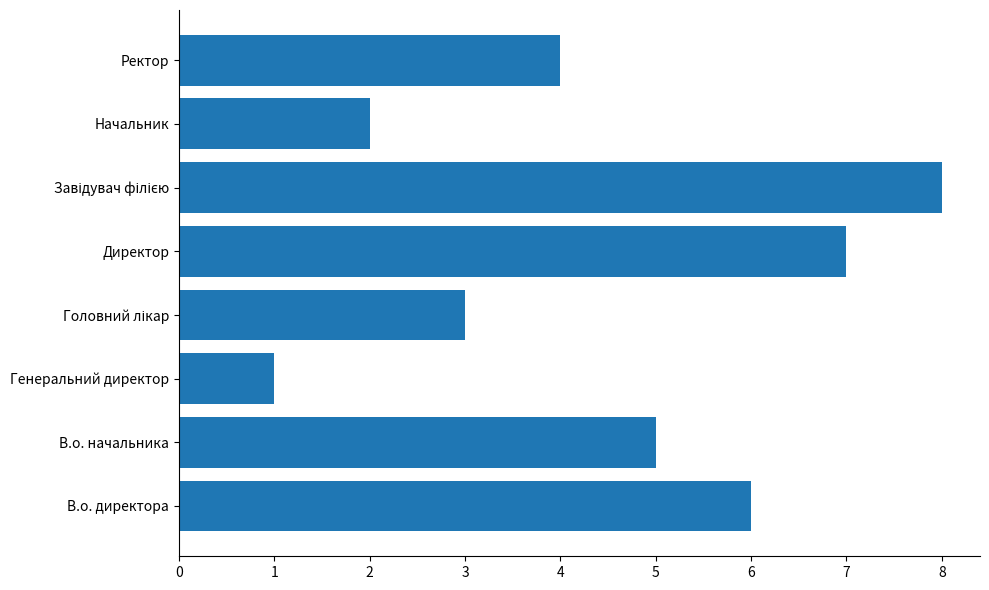

What is the difference between the maximum and second lowest values?

6